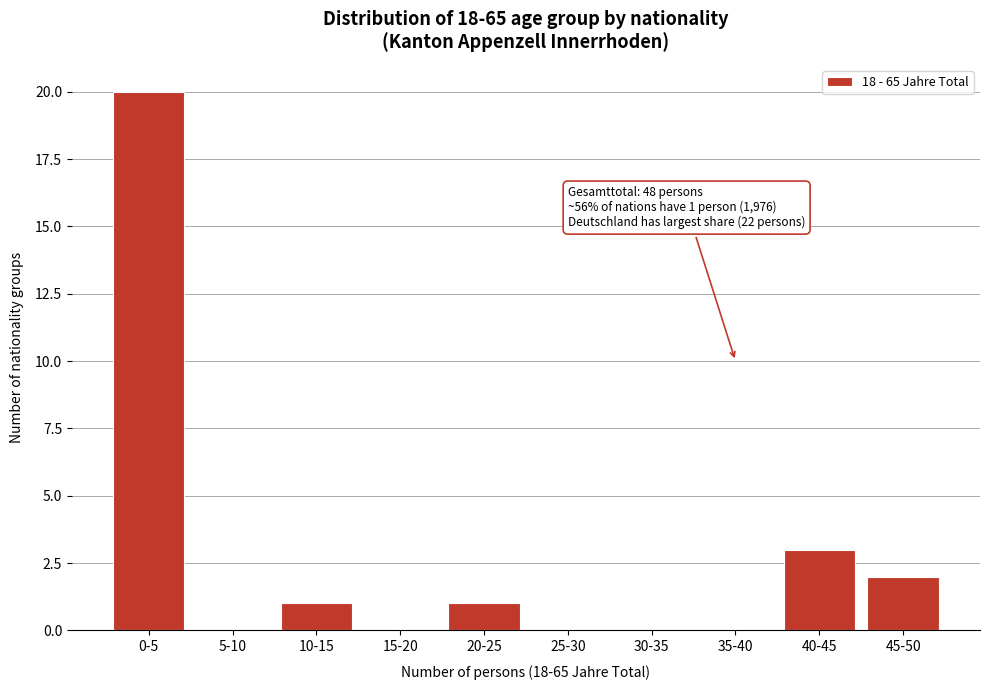

Reading left to right, transcribe all the data shown in this chart.

0-5=20	5-10=0	10-15=1	15-20=0	20-25=1	25-30=0	30-35=0	35-40=0	40-45=3	45-50=2